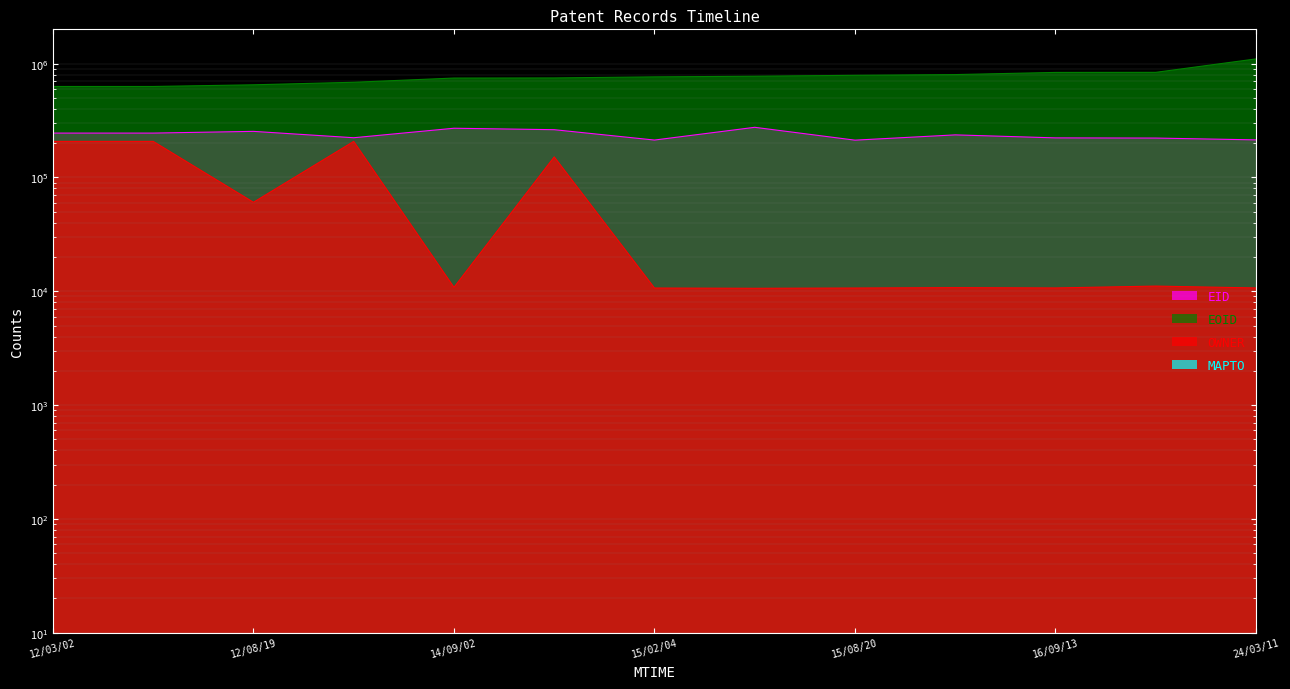

What is the total value across all series at 2014-09-17T04:28:28?

1162567